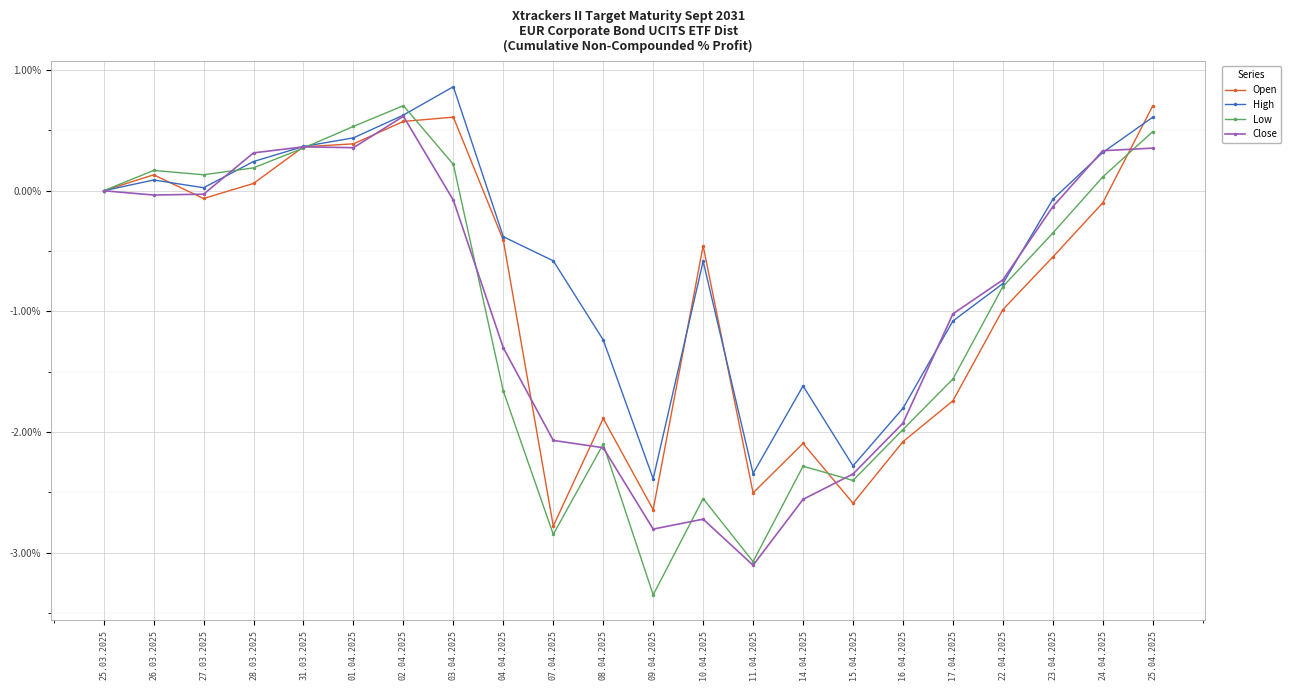

Is the value of Open at 10.04.2025 greater than the value of Low at 03.04.2025?

No